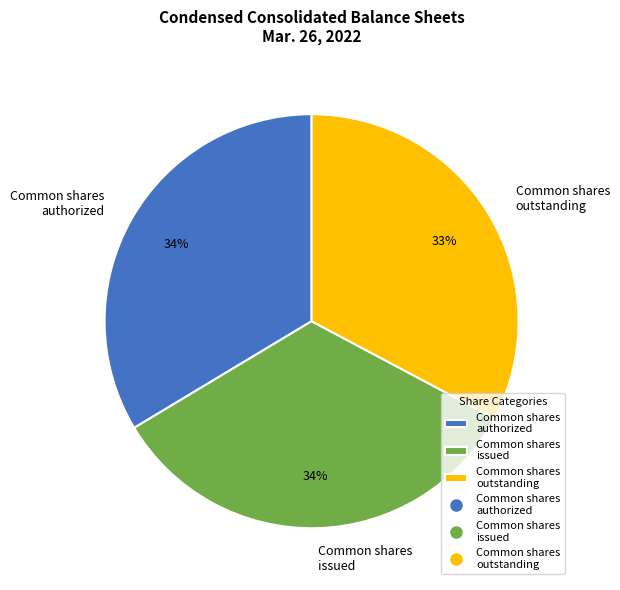

The Common shares authorized slice represents 41% of the pie. True or false?

False